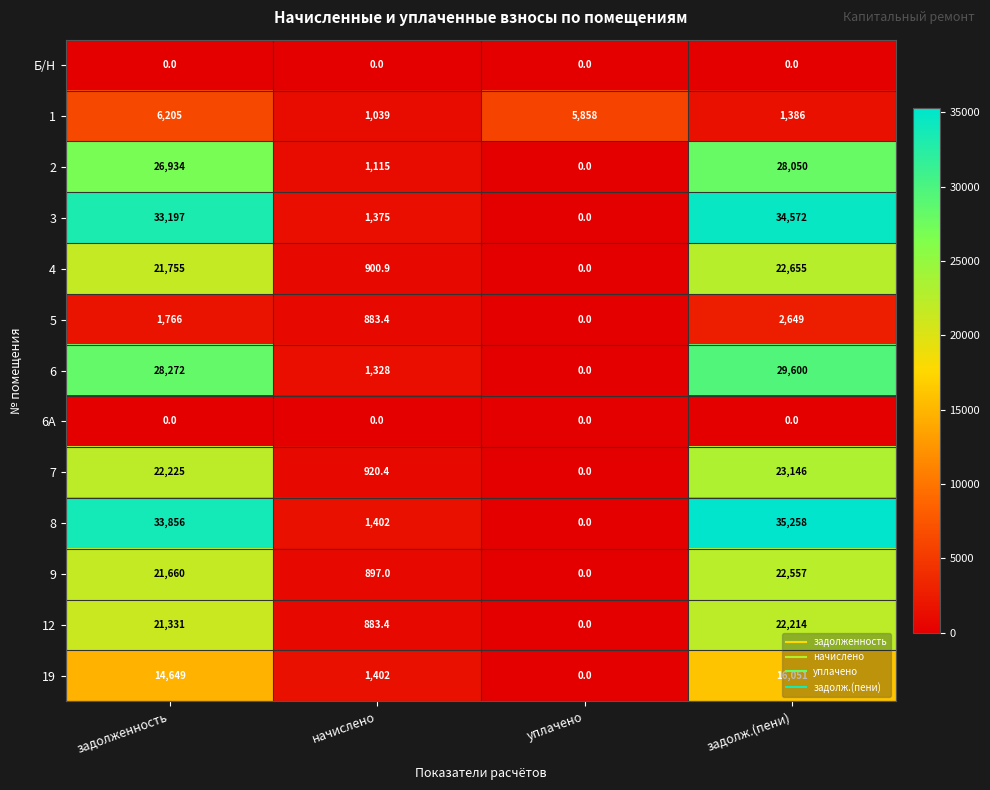

What is the average value of the 5 series?

1324.6